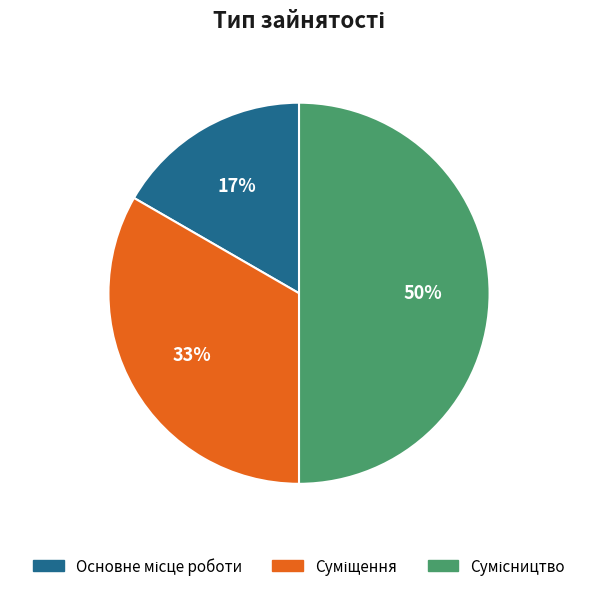

To the nearest percent, what is the average slice percentage?

33%